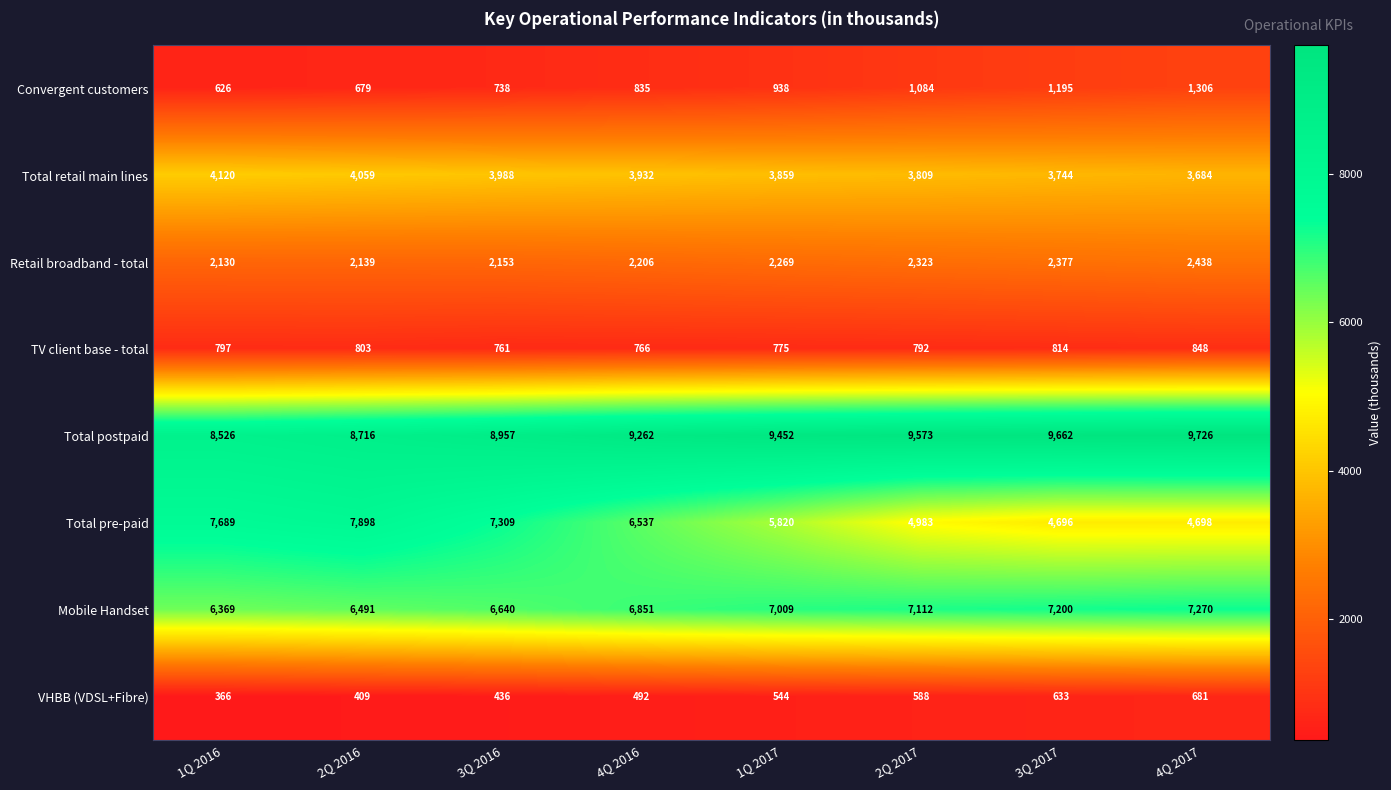

At which label does Total retail main lines reach its minimum?

4Q 2017